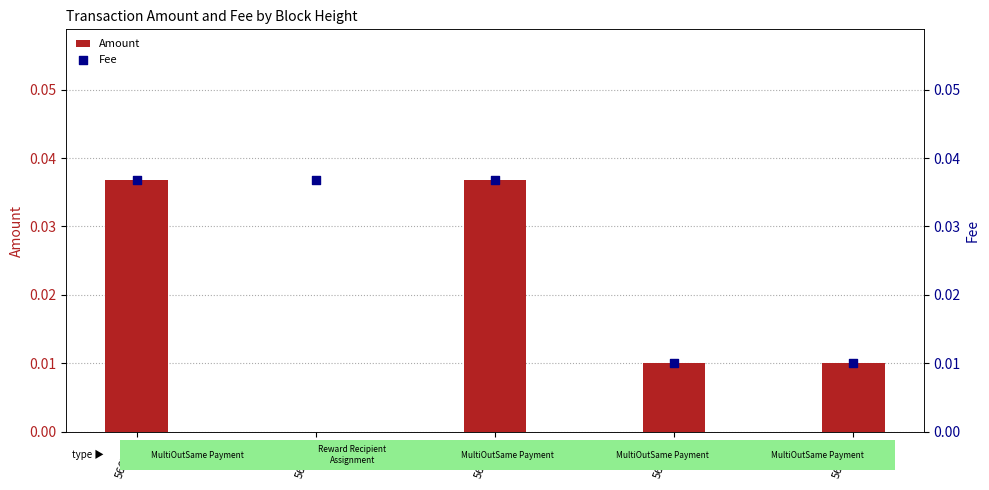

Which series has the widest spread of Y values?

Amount